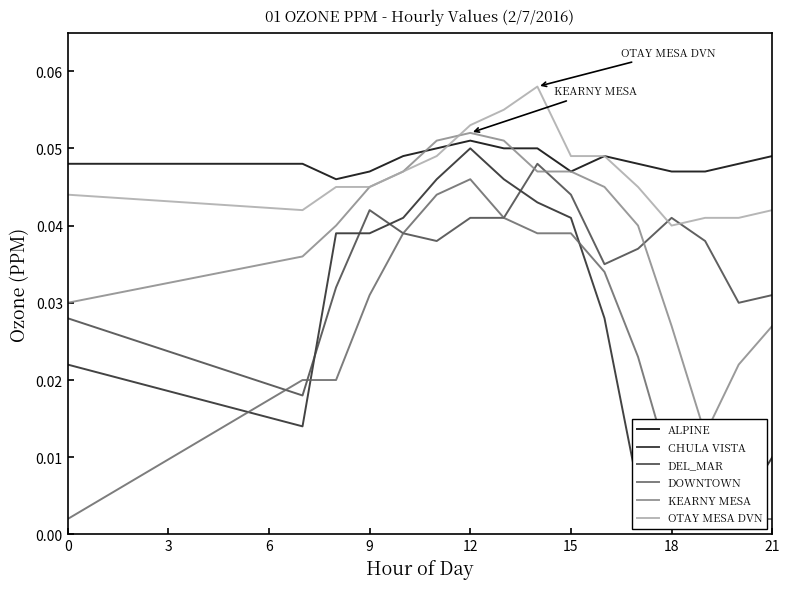

True or false: ALPINE and DEL_MAR intersect in this chart.

False